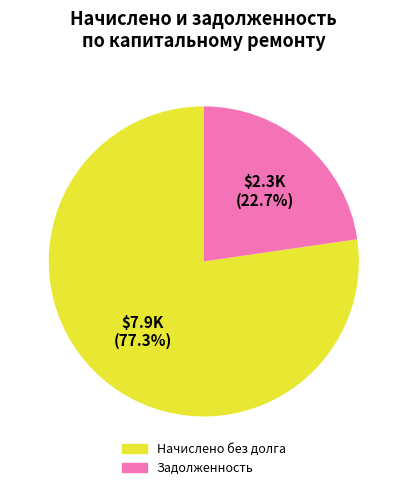

Is there a majority slice in this chart?

Yes